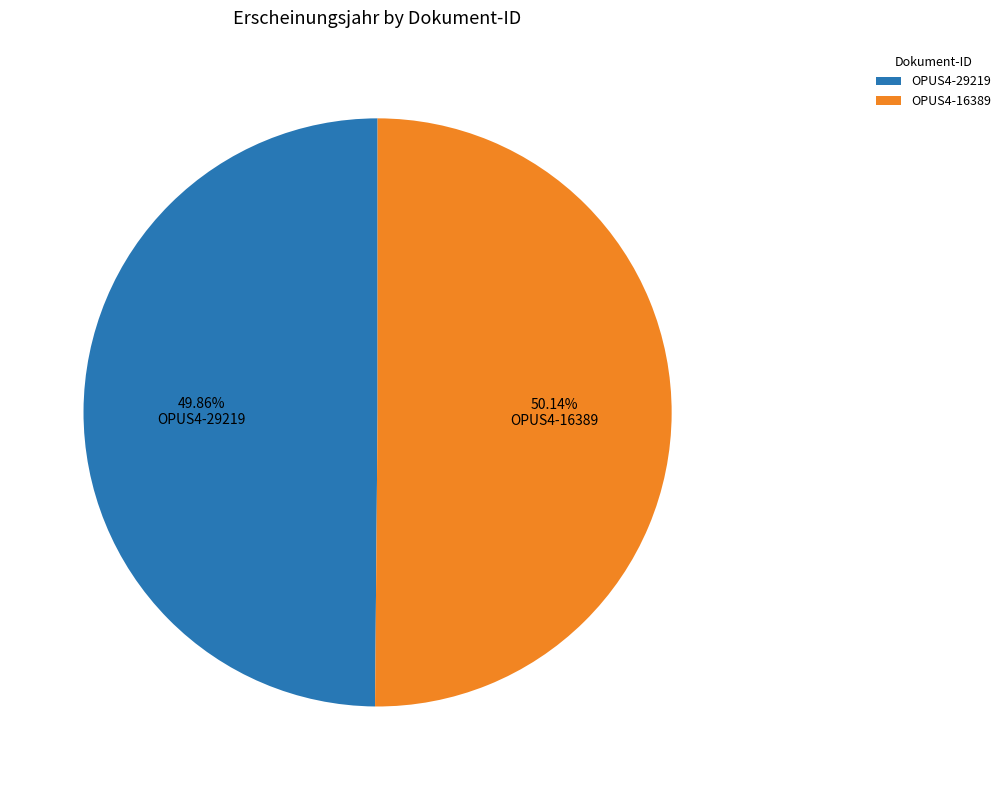

Approximately how many times larger is the value at OPUS4-16389 compared to OPUS4-29219?

1.0